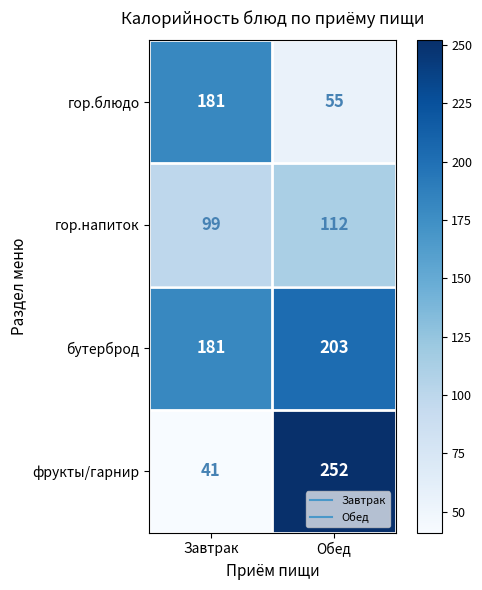

What is the maximum value shown in the chart?

252